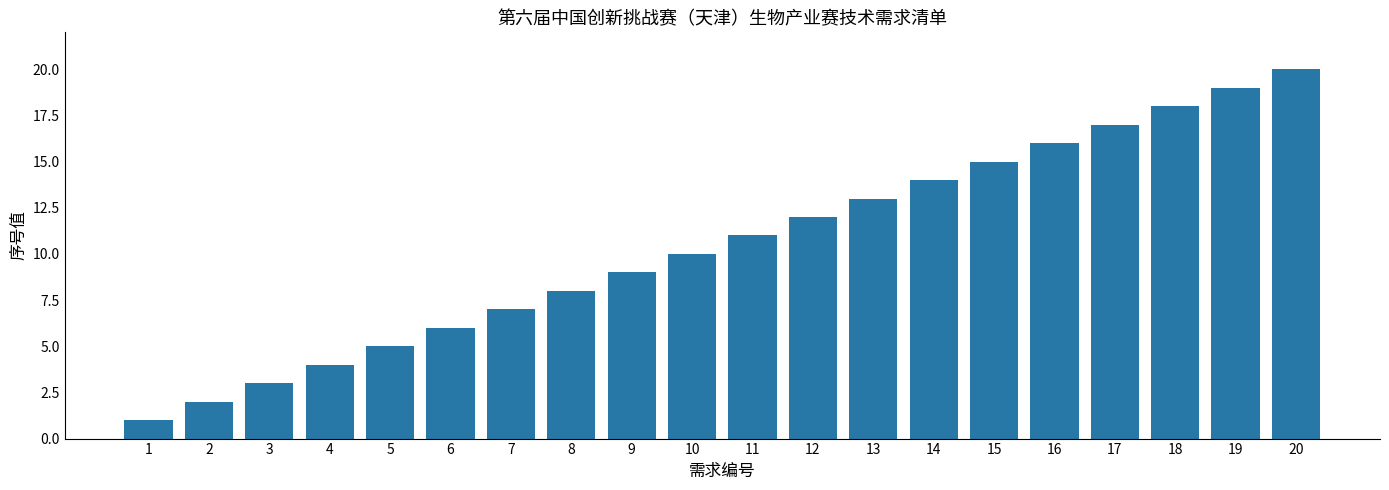

At which label is the value closest to 10?

10